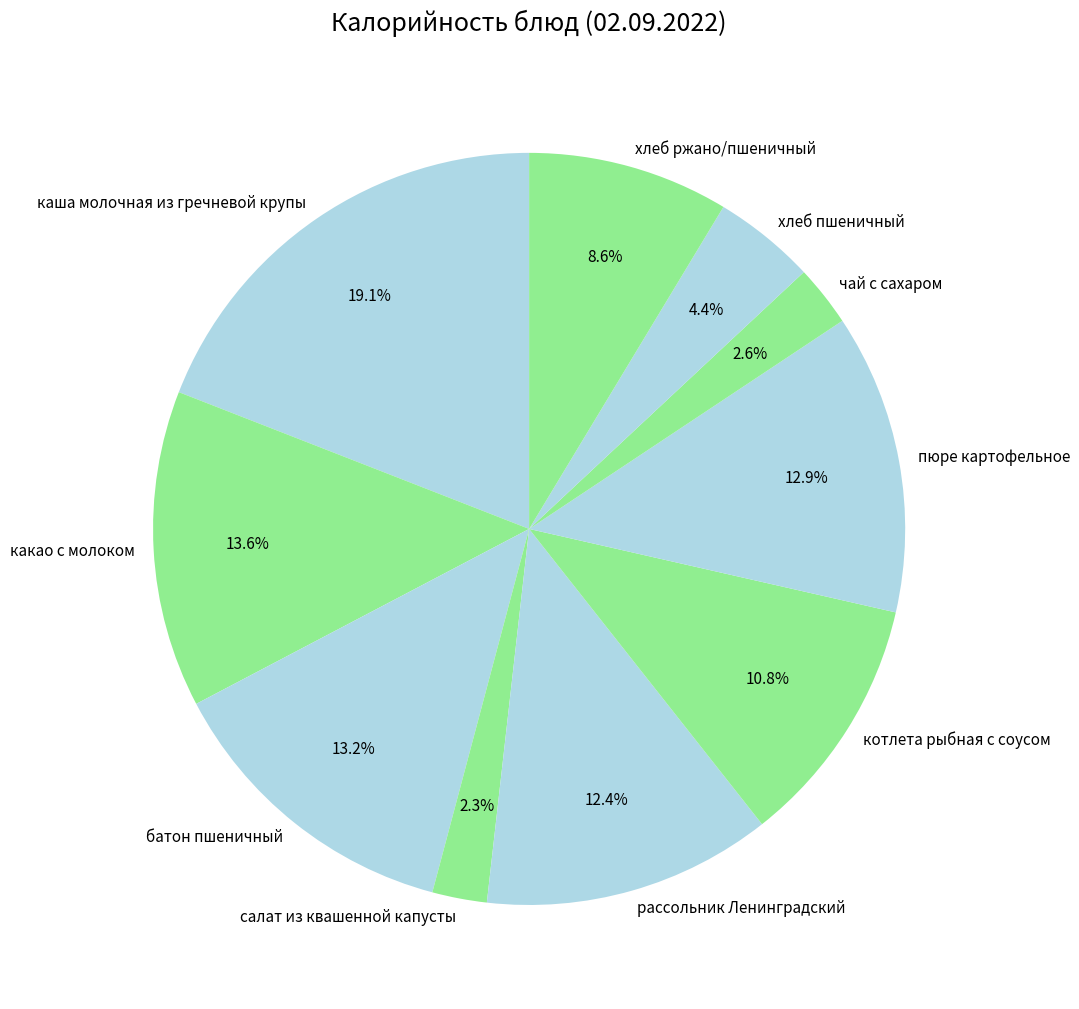

Is the sum of котлета рыбная с соусом and салат из квашенной капусты greater than half?

No